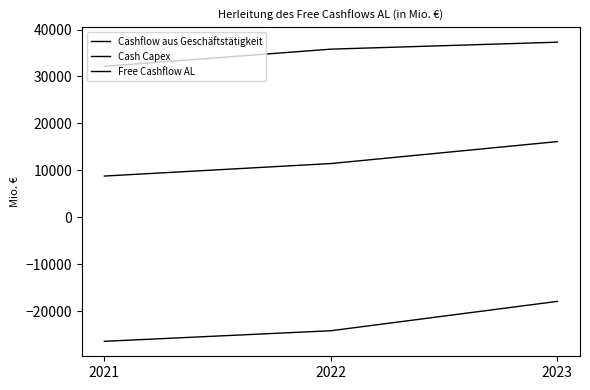

Reading left to right, extract all data points from this chart.

Cashflow aus Geschäftstätigkeit: 32171	35819	37298
Cash Capex: -26366	-24114	-17866
Free Cashflow AL: 8810	11470	16141